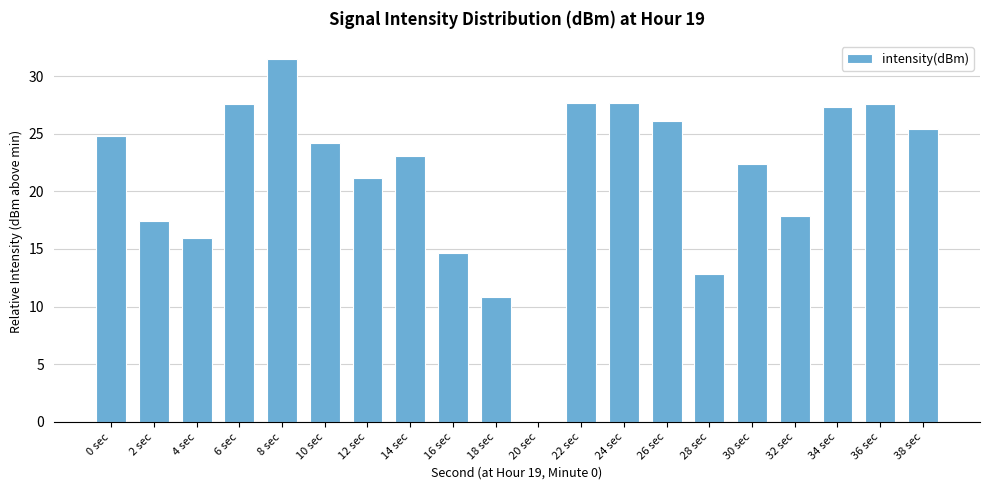

Which has a higher value, 16 sec or 30 sec?

30 sec